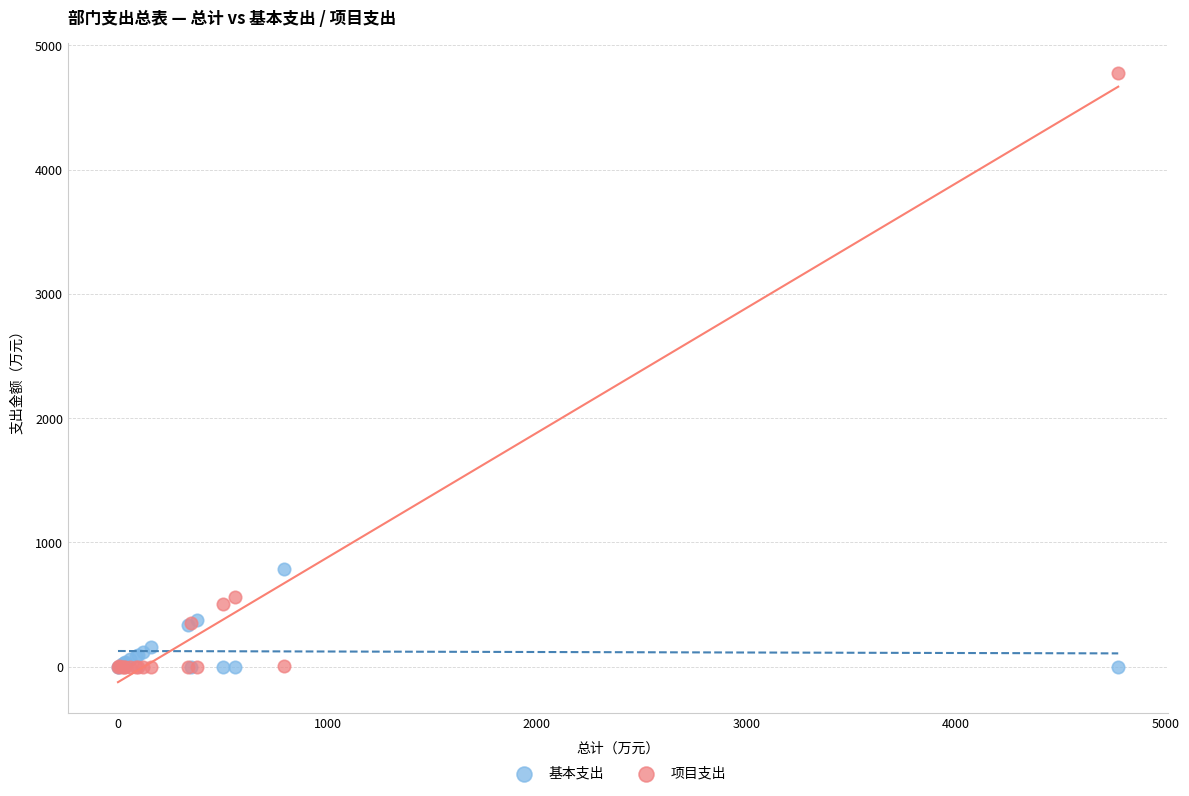

In the 项目支出 series, what Y value is closest to 2386?

560.0